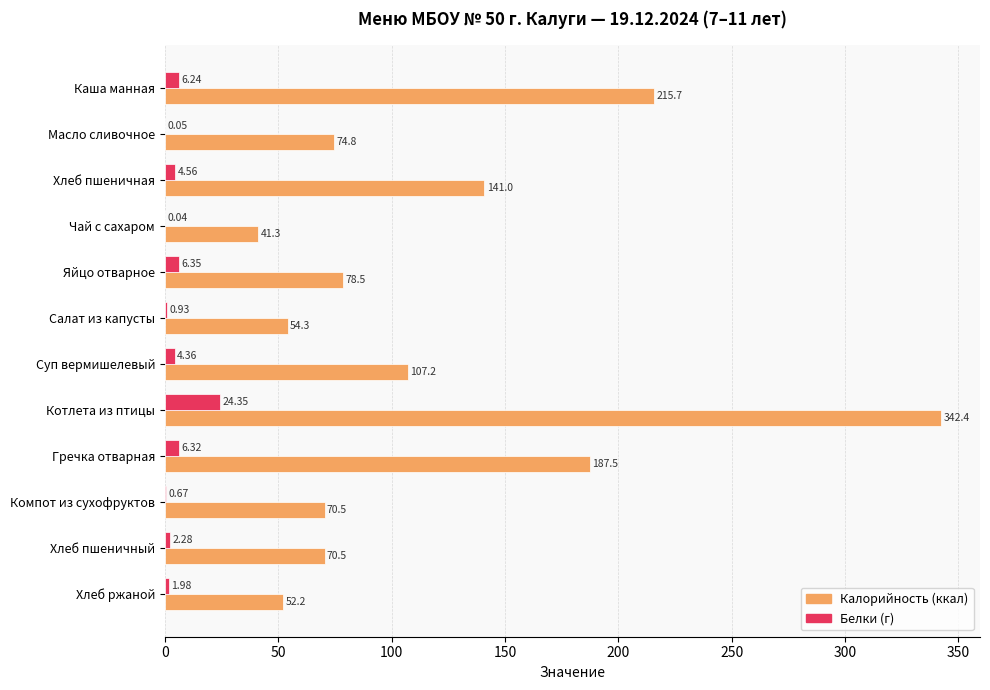

At which category is the sum across all series the highest?

Котлета из птицы